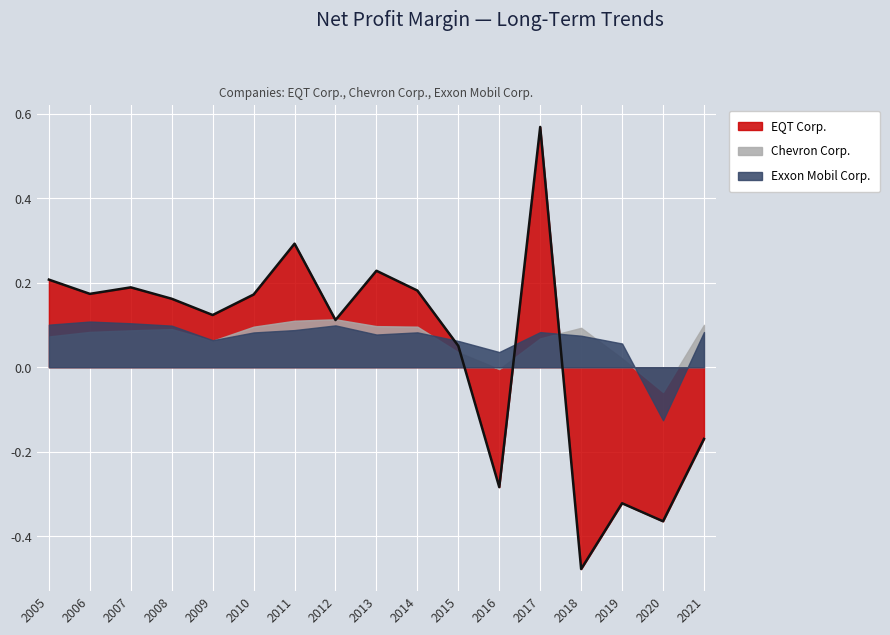

At which label does Chevron Corp. first exceed 0?

2005